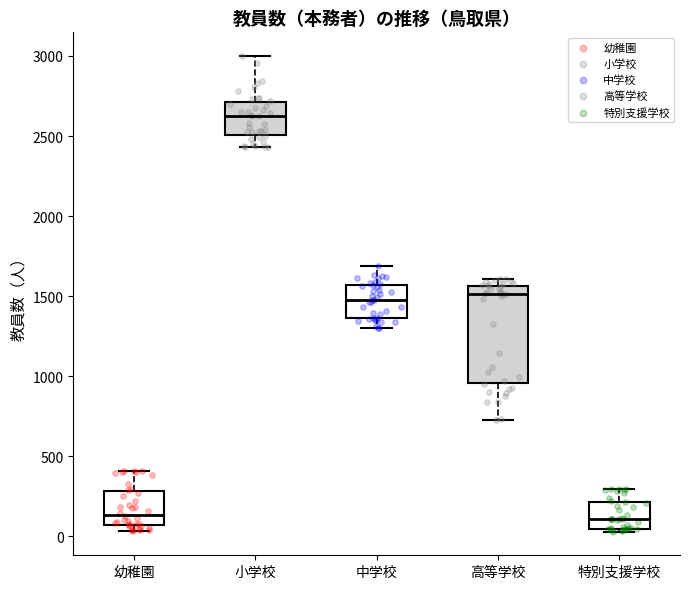

Where does the lower whisker of the box for 高等学校 end on the y-axis? The values are not printed on the chart, so give them approximately, as read against the axis.

750